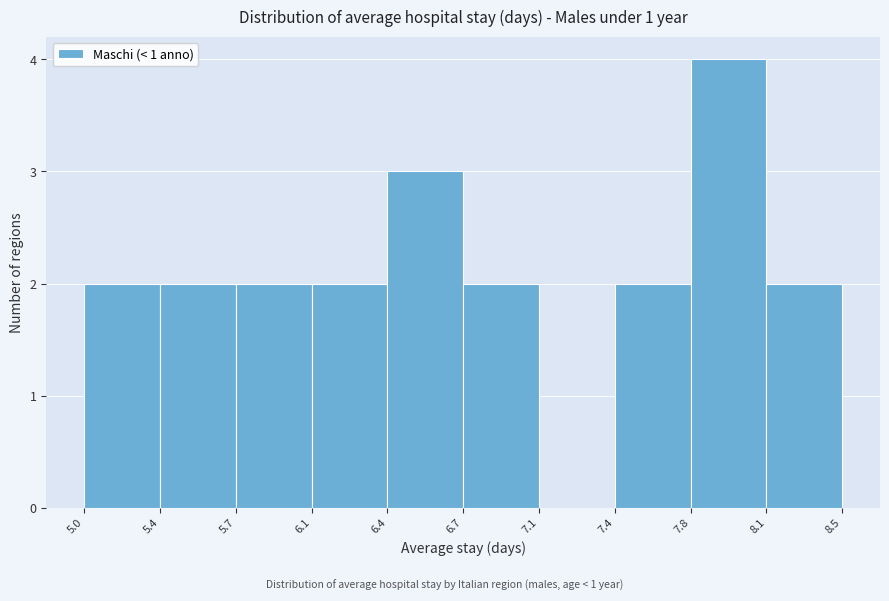

Reading left to right, extract all data points from this chart.

5.0=2	5.4=2	5.7=2	6.1=2	6.4=3	6.7=2	7.1=0	7.4=2	7.8=4	8.5=2